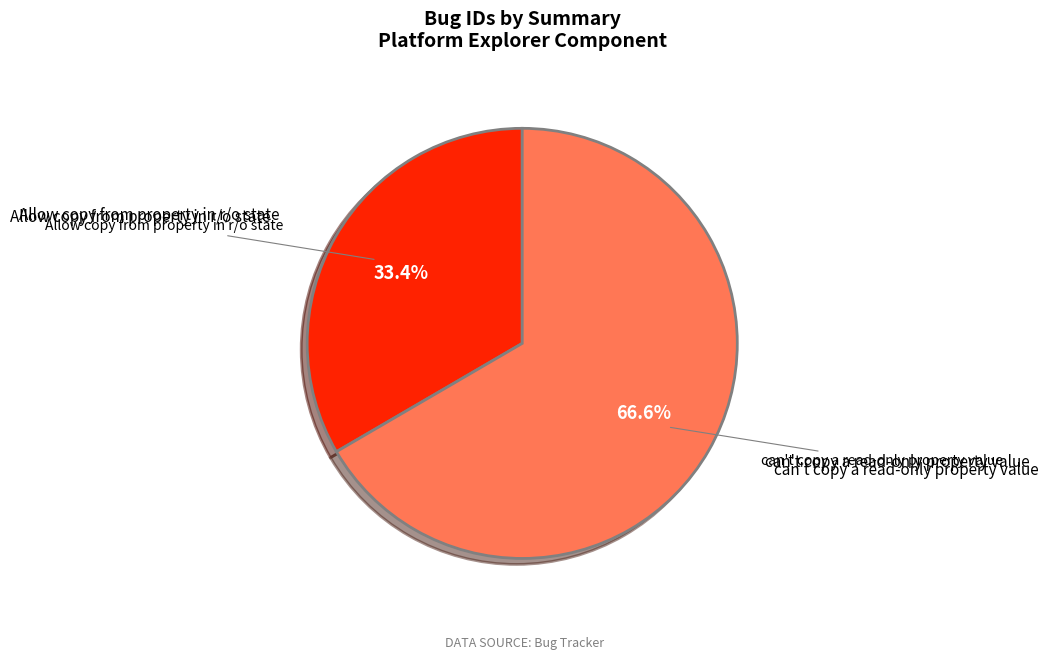

What is the total percentage of Allow copy from property in r/o state and can't copy a read-only property value?

100.0%